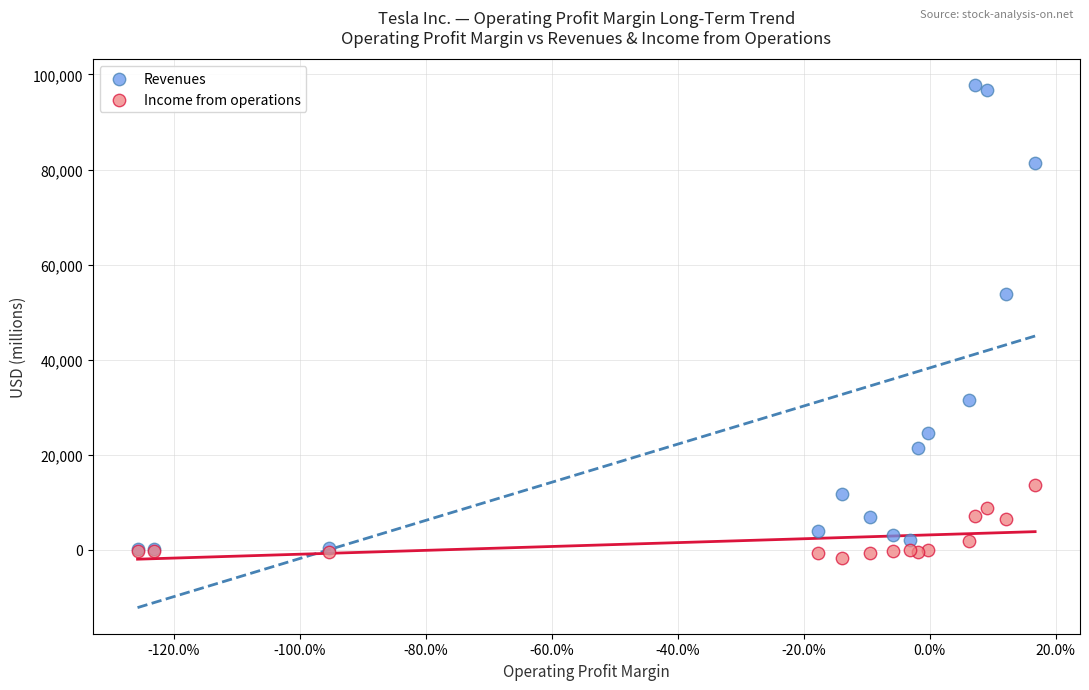

Which series has the widest spread of Y values?

Revenues